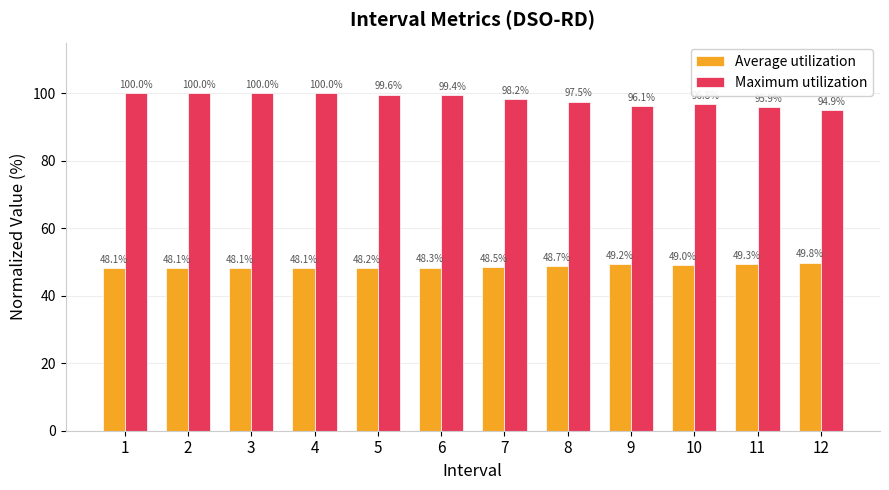

At which category is the sum across all series the highest?

3